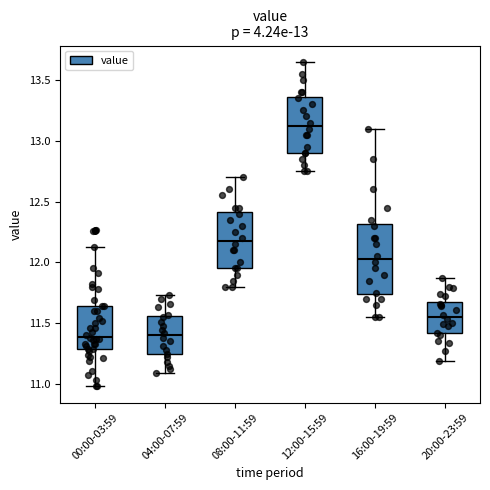

Comparing the boxes themselves (not the whiskers), which one is the tallest?

16:00-19:59